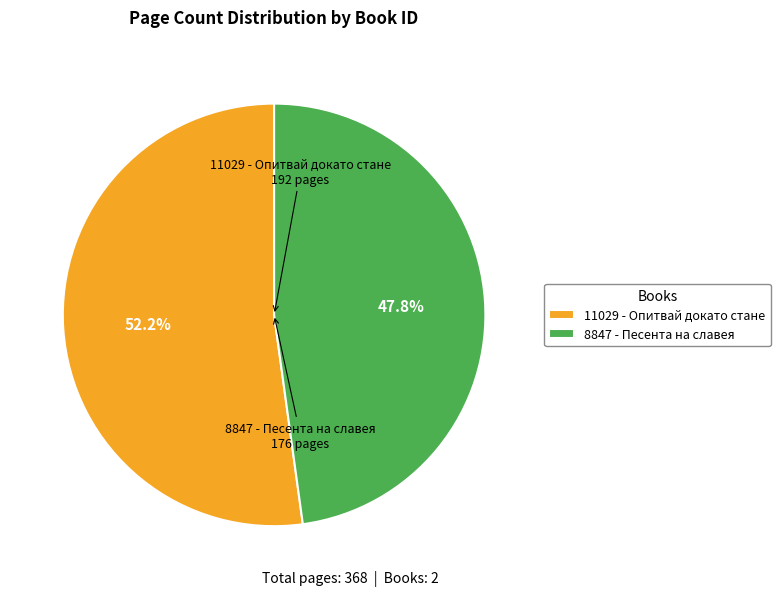

What is the largest slice in the pie chart?

11029 - Опитвай докато стане